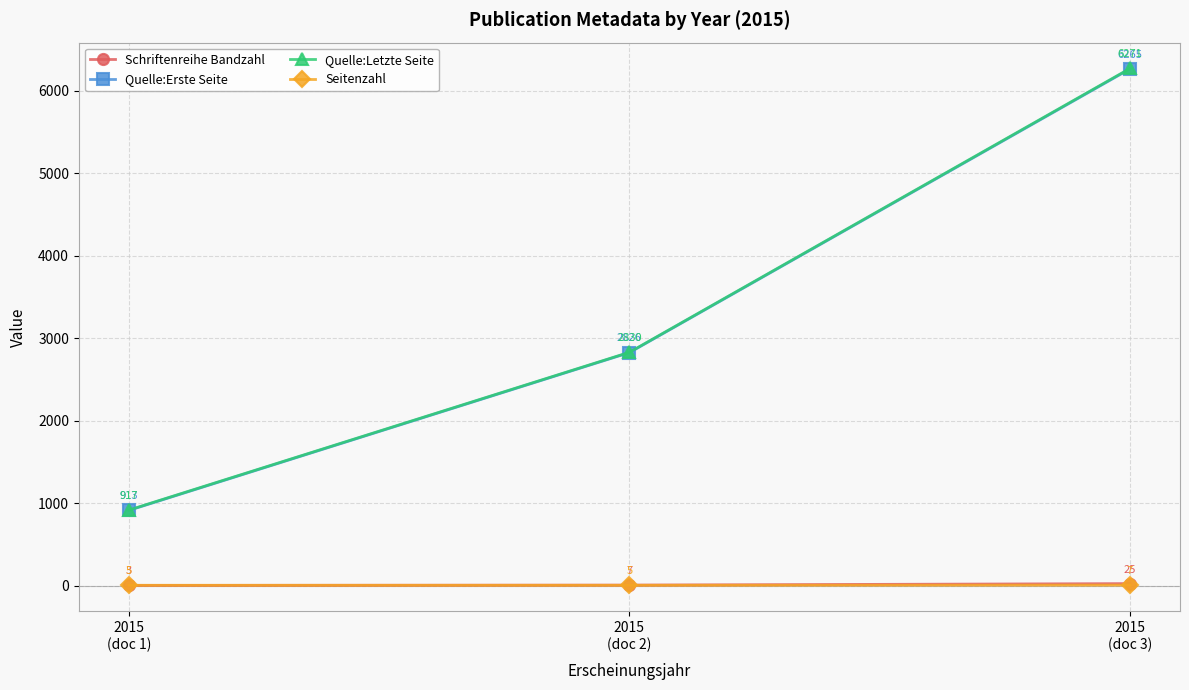

What is the value of the Quelle:Erste Seite point at the 1st from the left?

913